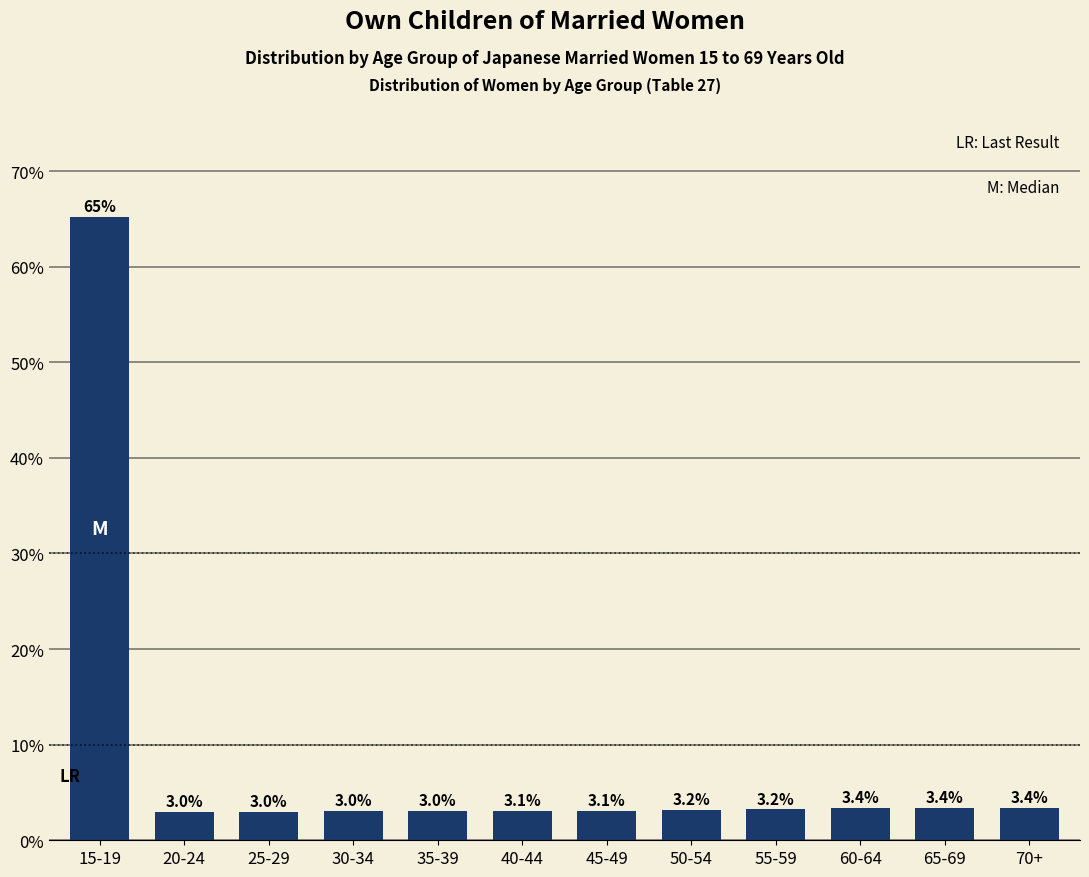

Reading right to left, list all the values displayed in this chart.

3.4	3.4	3.4	3.2	3.2	3.1	3.1	3.0	3.0	3.0	3.0	65.2